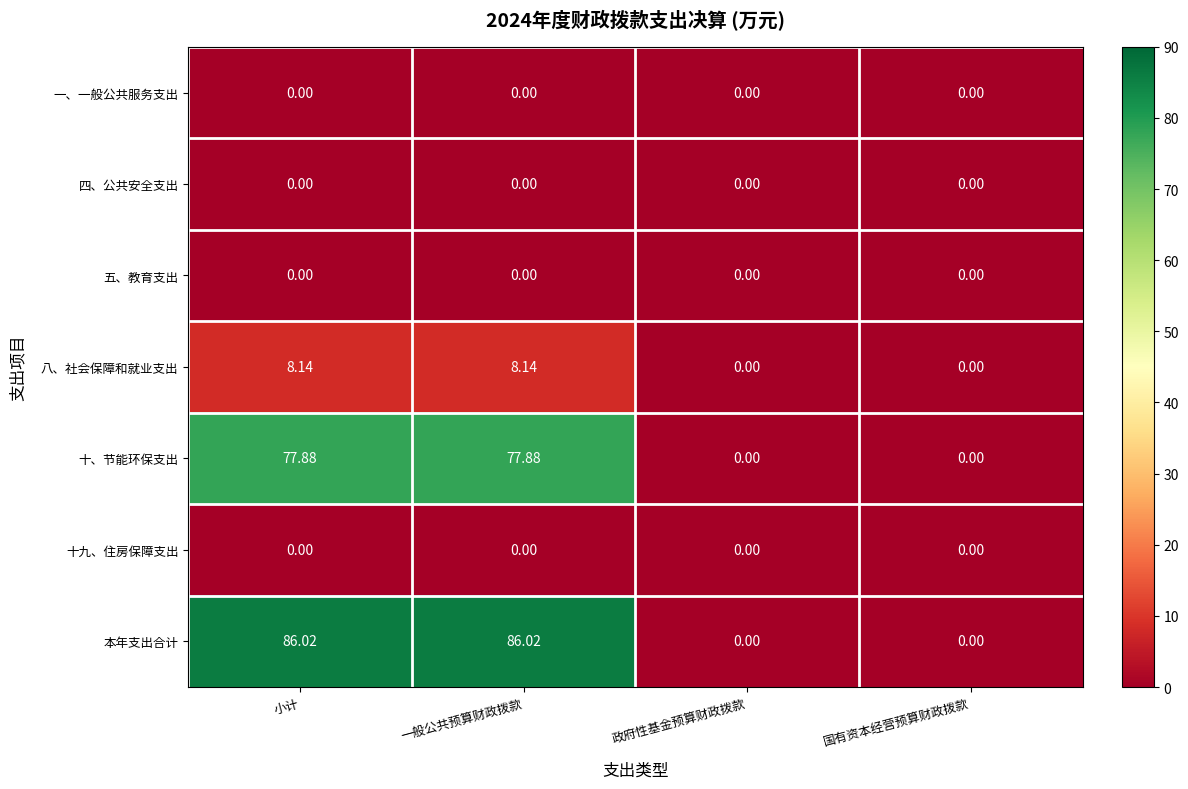

Between 小计 and 国有资本经营预算财政拨款, which series saw the biggest shift?

本年支出合计